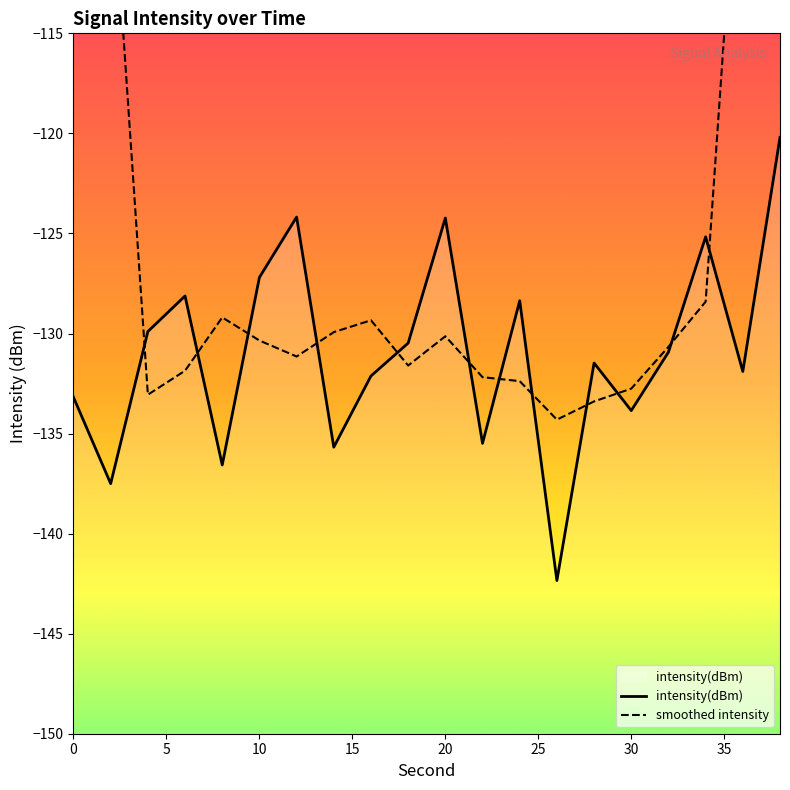

How many interior local peaks does the smoothed intensity series have?

3